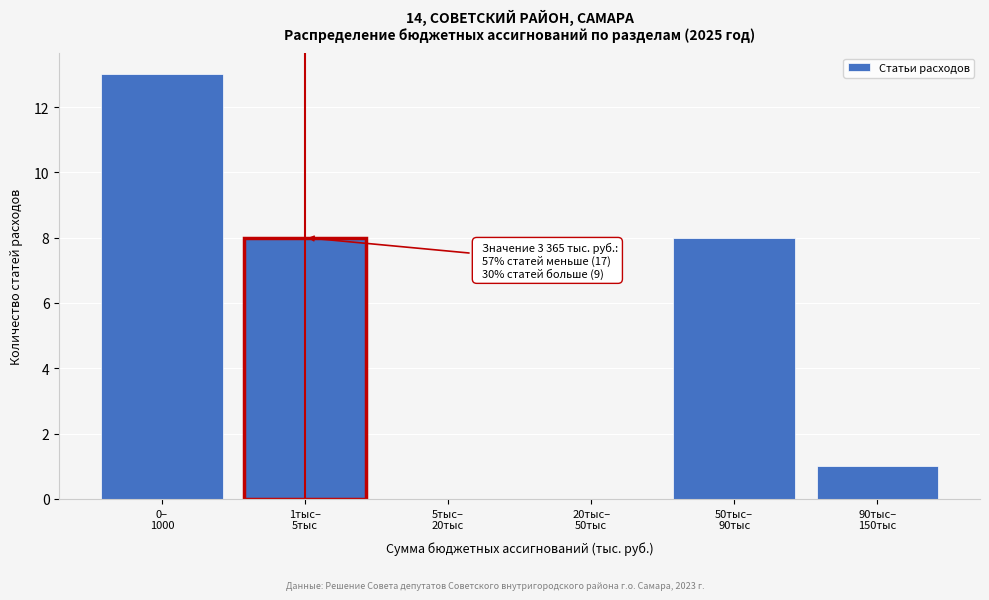

What is the sum of all values?

30